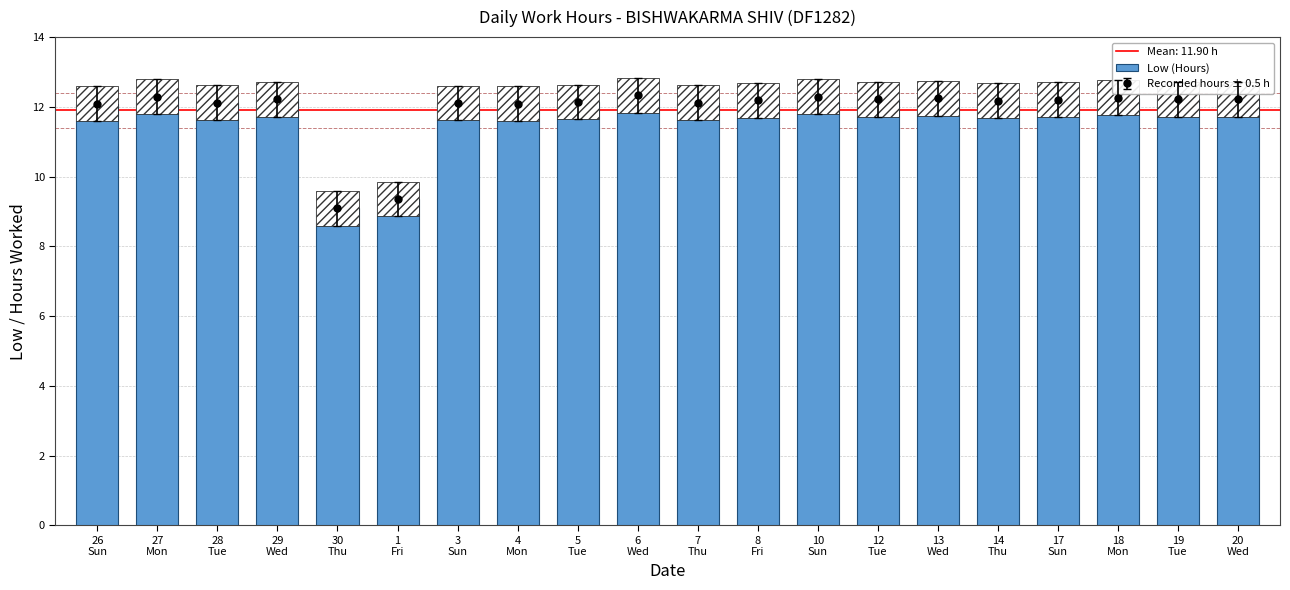

Which category has the highest value across all series?

6
Wed